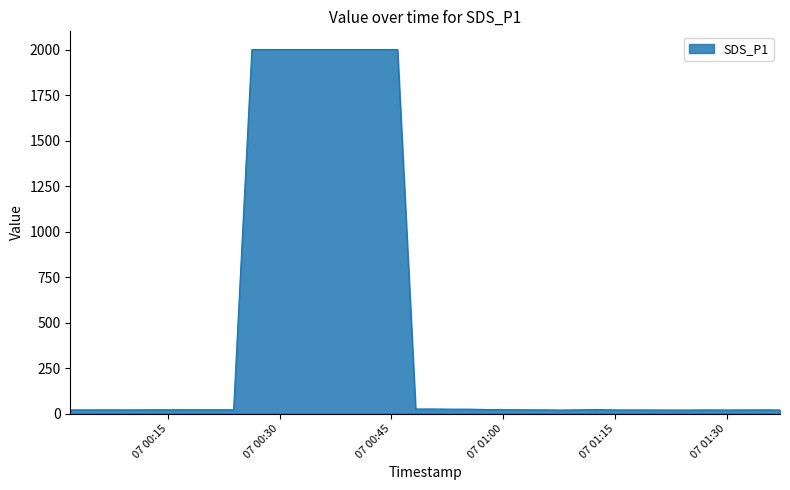

Does the chart have visible grid lines?

No